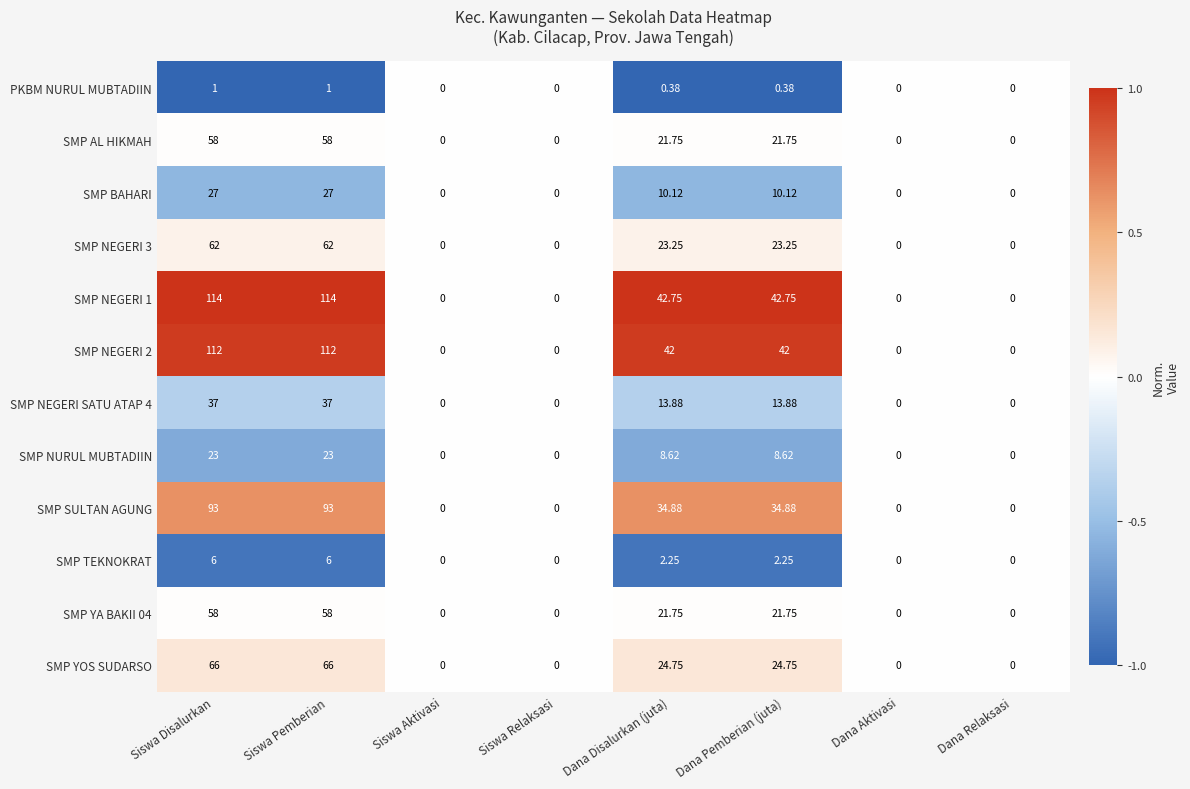

At which label does SMP NURUL MUBTADIIN first exceed 8?

Siswa Disalurkan